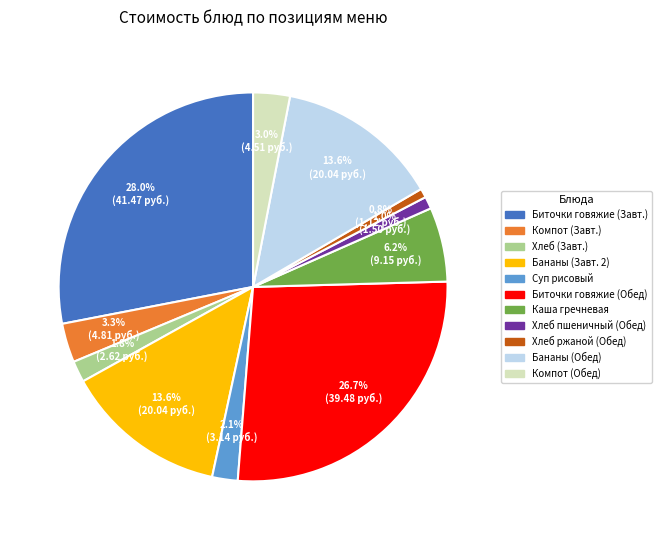

Count the number of slices in the pie.

11